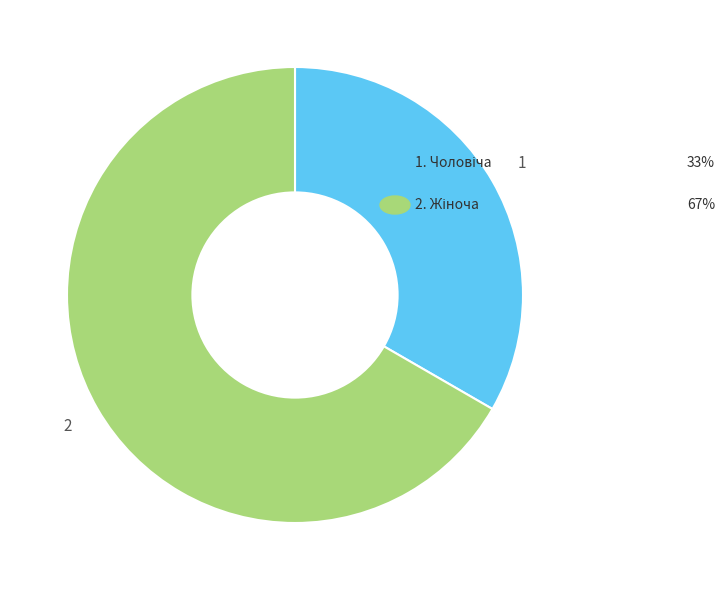

Is there a majority slice in this chart?

Yes